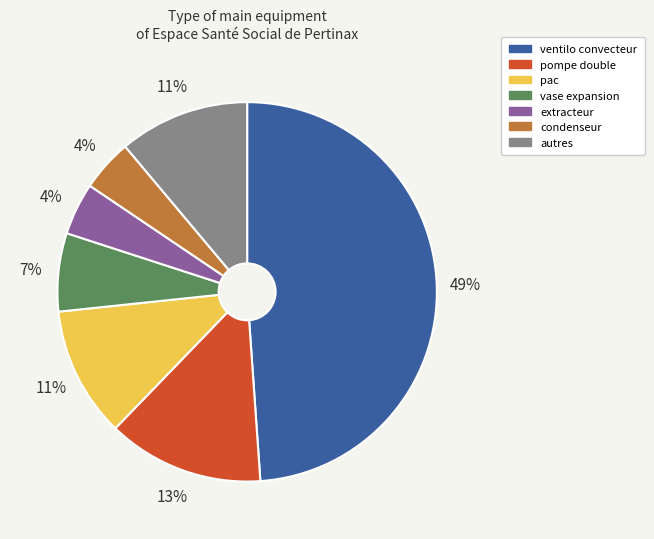

How many segments does this pie chart have?

7